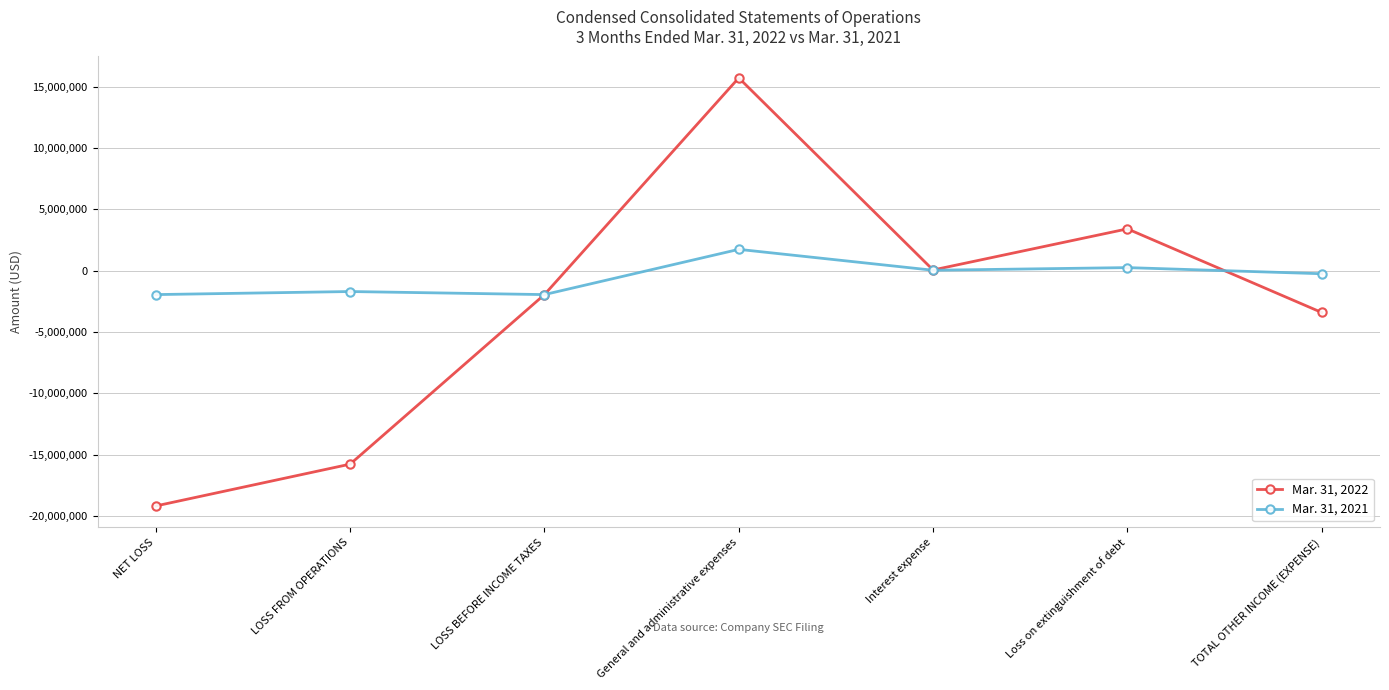

Which series ends up on top after the final intersection of Mar. 31, 2022 and Mar. 31, 2021?

Mar. 31, 2021